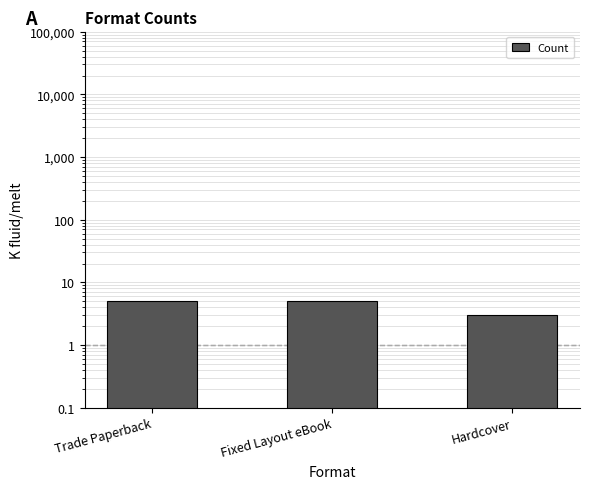

What is the ratio of the value at Hardcover to the value at Trade Paperback?

0.6